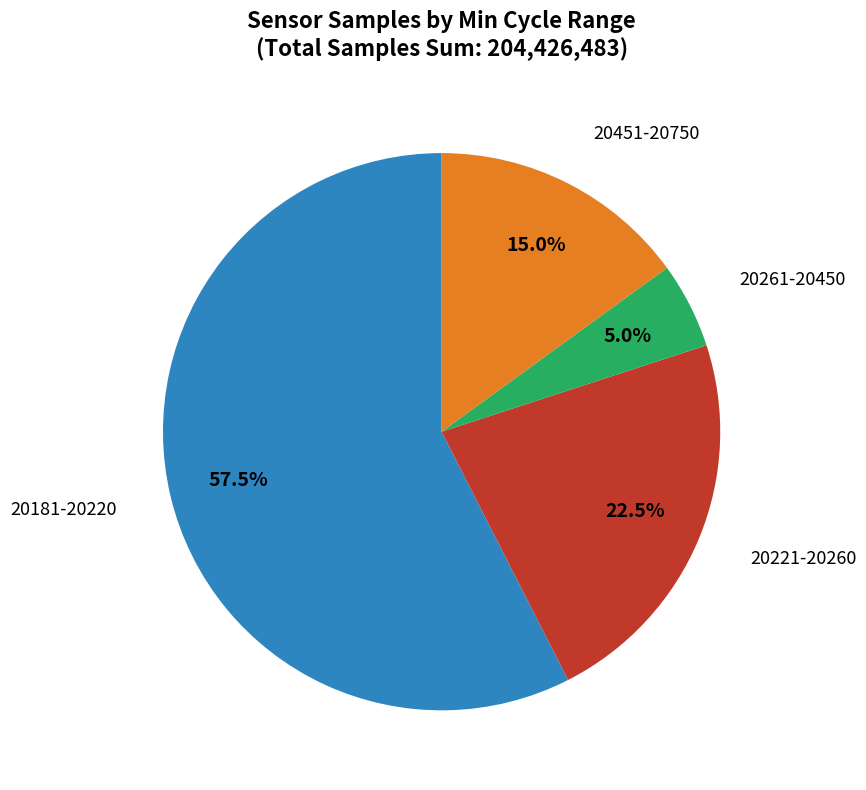

Does any single category account for the majority?

Yes